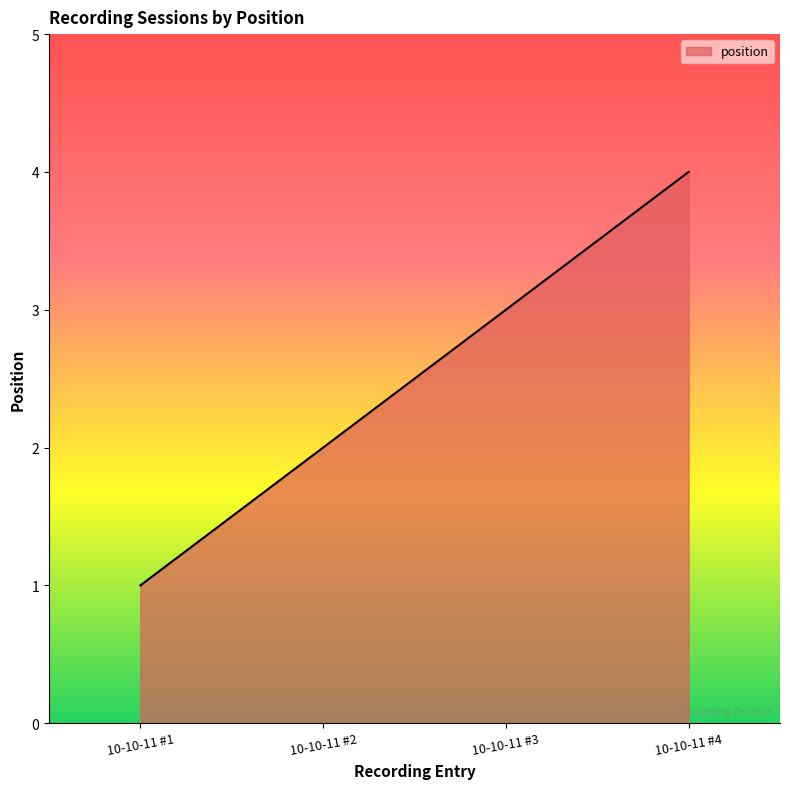

List the labels in order of value, smallest first.

10-10-11 #1, 10-10-11 #2, 10-10-11 #3, 10-10-11 #4